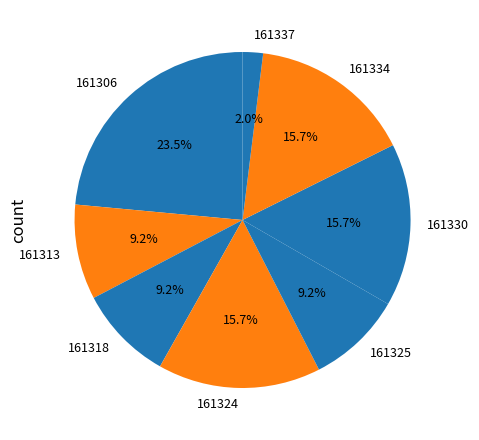

What percentage is the 161330 slice, to the nearest percent?

16%